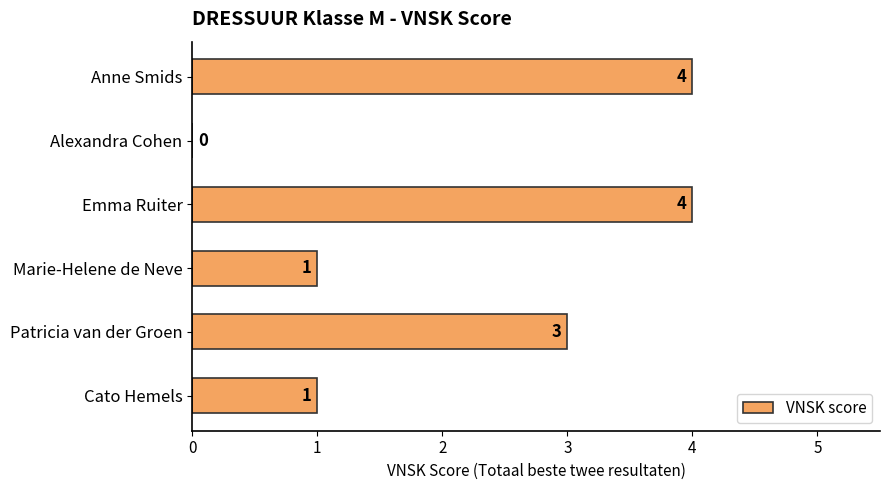

Is it true that the value at Emma Ruiter is 4?

True